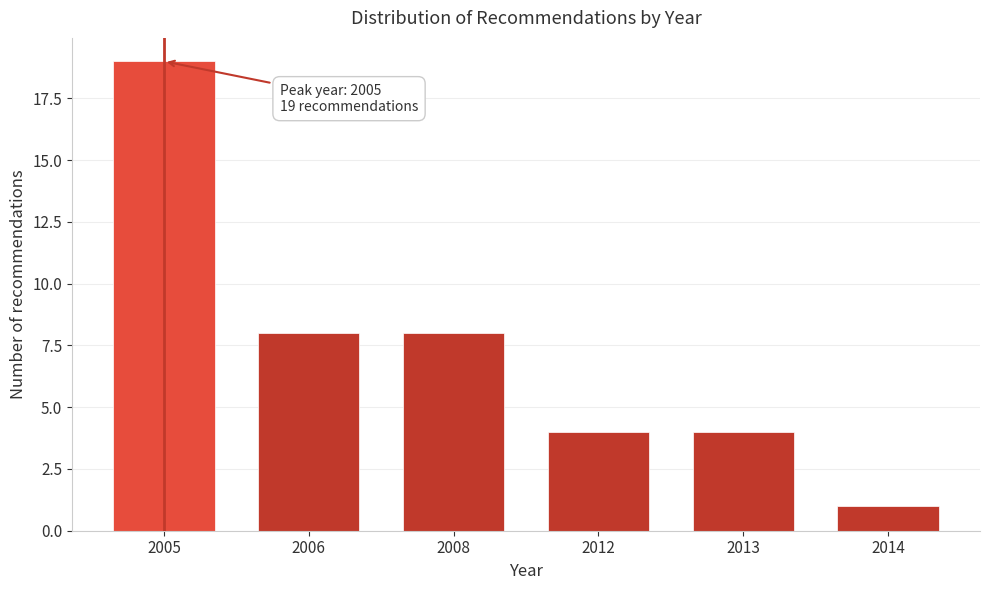

Reading left to right, extract all data points from this chart.

19	8	8	4	4	1